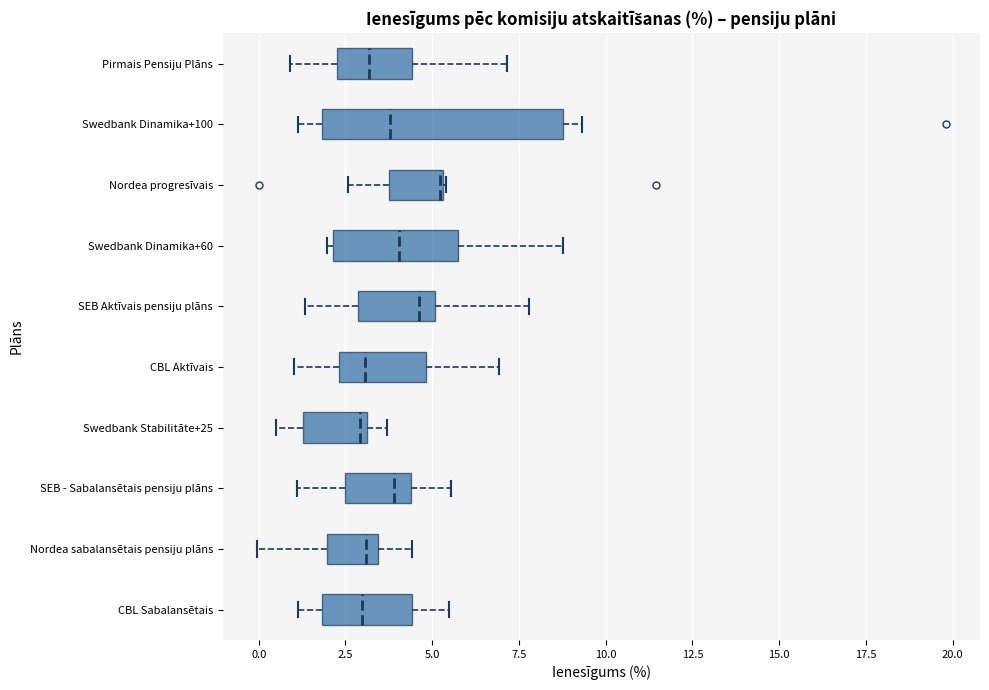

Reading bottom to top, transcribe this box plot: for each box, give where its median line is, the range the box spans, and where its two whiskers end, as read against the x-axis. The values are not printed on the chart, so give them approximately, as read against the axis.

CBL Sabalansētais: median 3.0, box 2.0 to 4.5, whiskers 1.0 to 5.5
Nordea sabalansētais pensiju plāns: median 3.0, box 2.0 to 3.5, whiskers 0.0 to 4.5
SEB - Sabalansētais pensiju plāns: median 4.0, box 2.5 to 4.5, whiskers 1.0 to 5.5
Swedbank Stabilitāte+25: median 3.0 (just left of the box's right edge), box 1.5 to 3.0, whiskers 0.5 to 3.5
CBL Aktīvais: median 3.0, box 2.5 to 5.0, whiskers 1.0 to 7.0
SEB Aktīvais pensiju plāns: median 4.5, box 3.0 to 5.0, whiskers 1.5 to 8.0
Swedbank Dinamika+60: median 4.0, box 2.0 to 6.0, whiskers 2.0 (just left of the box's left edge) to 9.0
Nordea progresīvais: median 5.0 (drawn on the box's right edge), box 4.0 to 5.5, whiskers 2.5 to 5.5
Swedbank Dinamika+100: median 4.0, box 2.0 to 9.0, whiskers 1.0 to 9.5
Pirmais Pensiju Plāns: median 3.0, box 2.5 to 4.5, whiskers 1.0 to 7.0